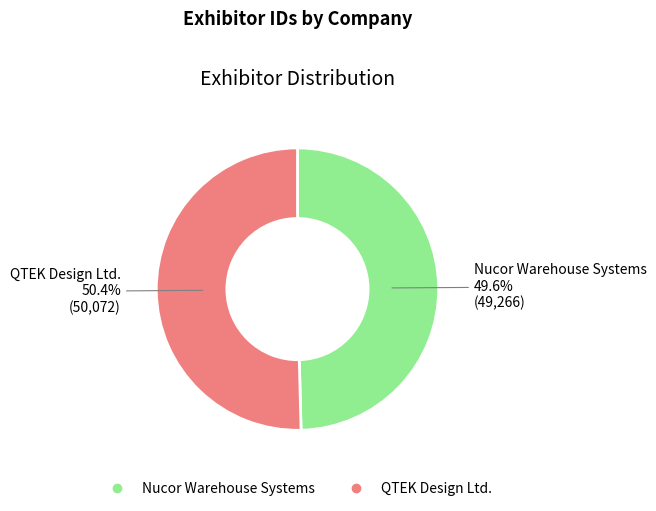

The QTEK Design Ltd. slice represents 50% of the pie. True or false?

True